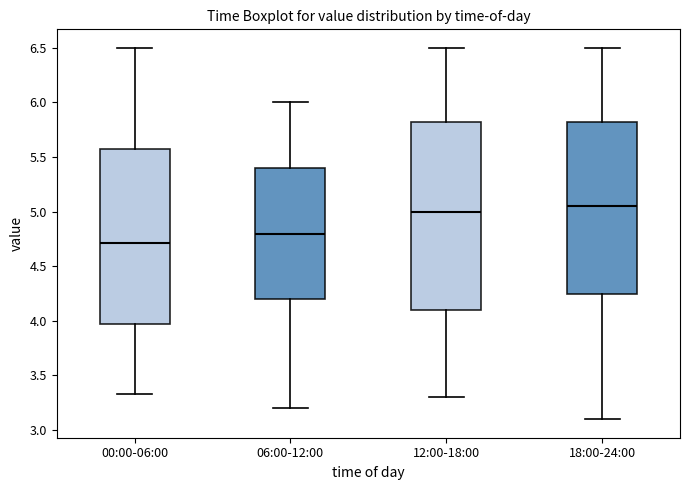

Where does the upper whisker of the box for 12:00-18:00 end on the y-axis? The values are not printed on the chart, so give them approximately, as read against the axis.

6.50